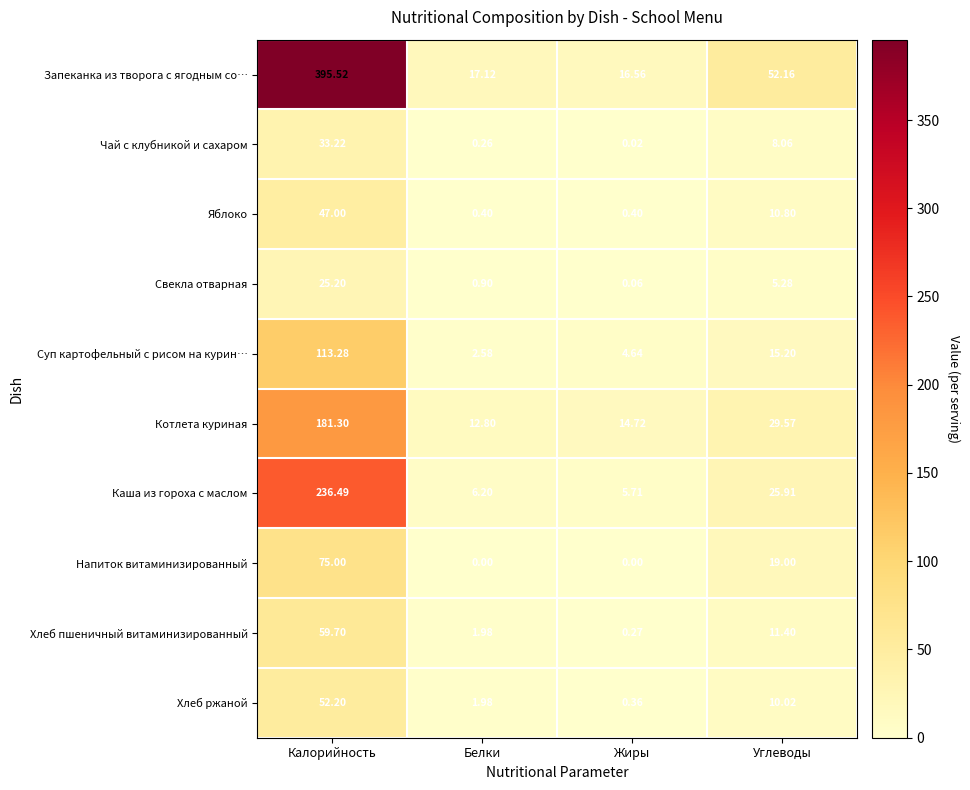

Rank the series at Углеводы from lowest to highest value.

Свекла отварная, Чай с клубникой и сахаром, Хлеб ржаной, Яблоко, Хлеб пшеничный витаминизированный, Суп картофельный с рисом на курин…, Напиток витаминизированный, Каша из гороха с маслом, Котлета куриная, Запеканка из творога с ягодным со…